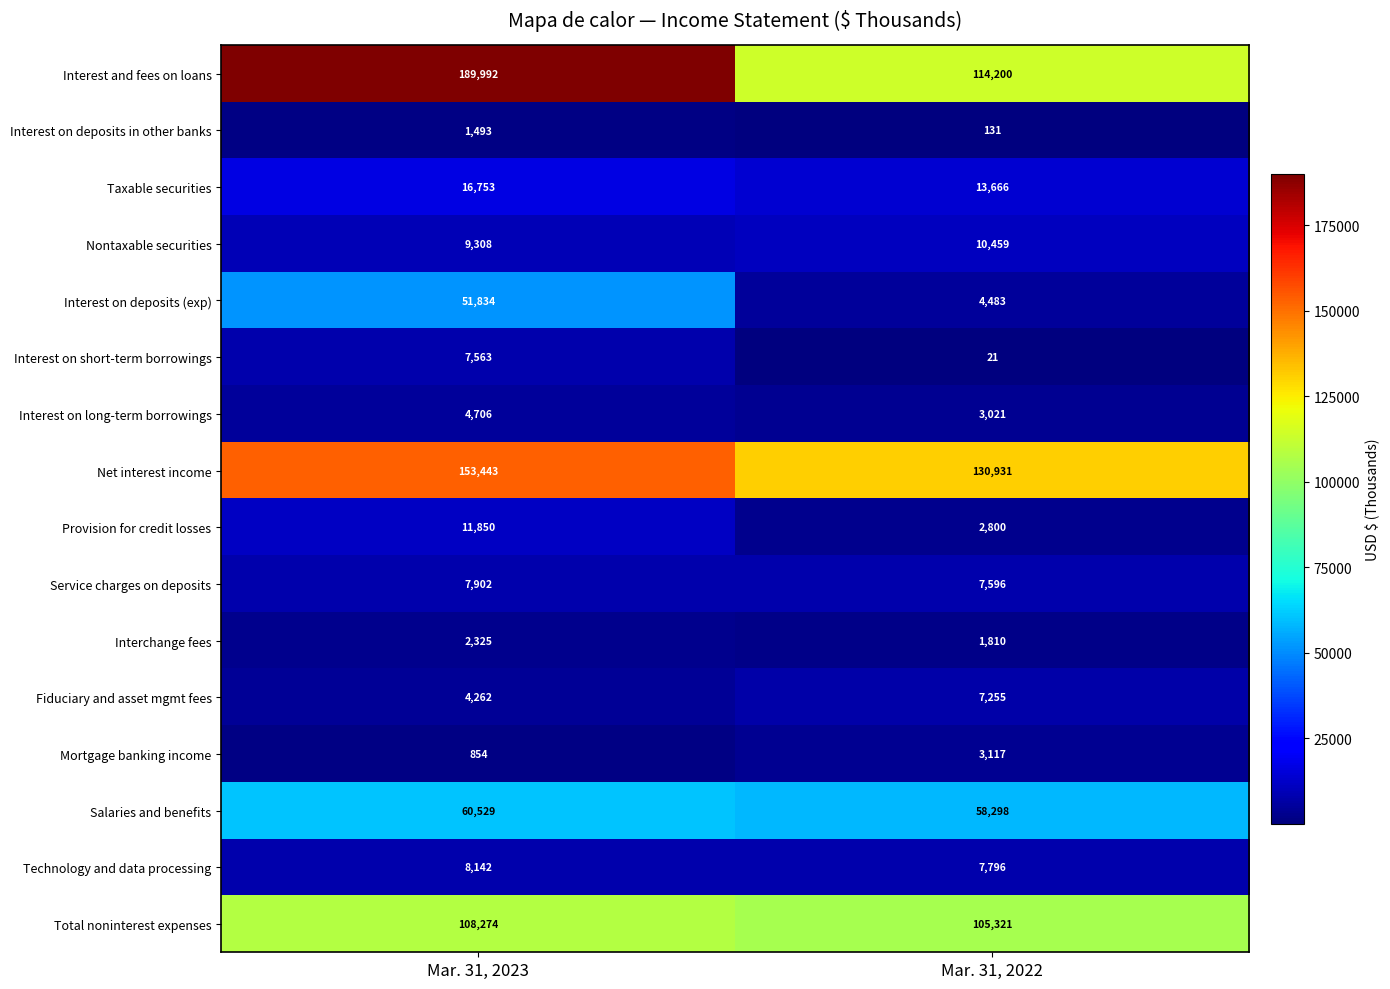

What is the minimum value shown in the chart?

21